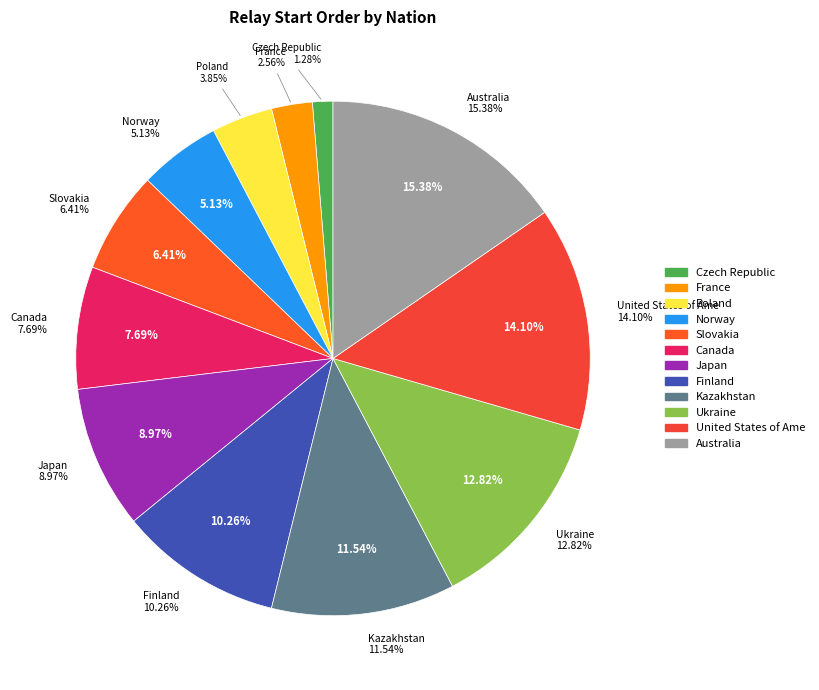

Is it true that Japan is 9% of the pie?

True